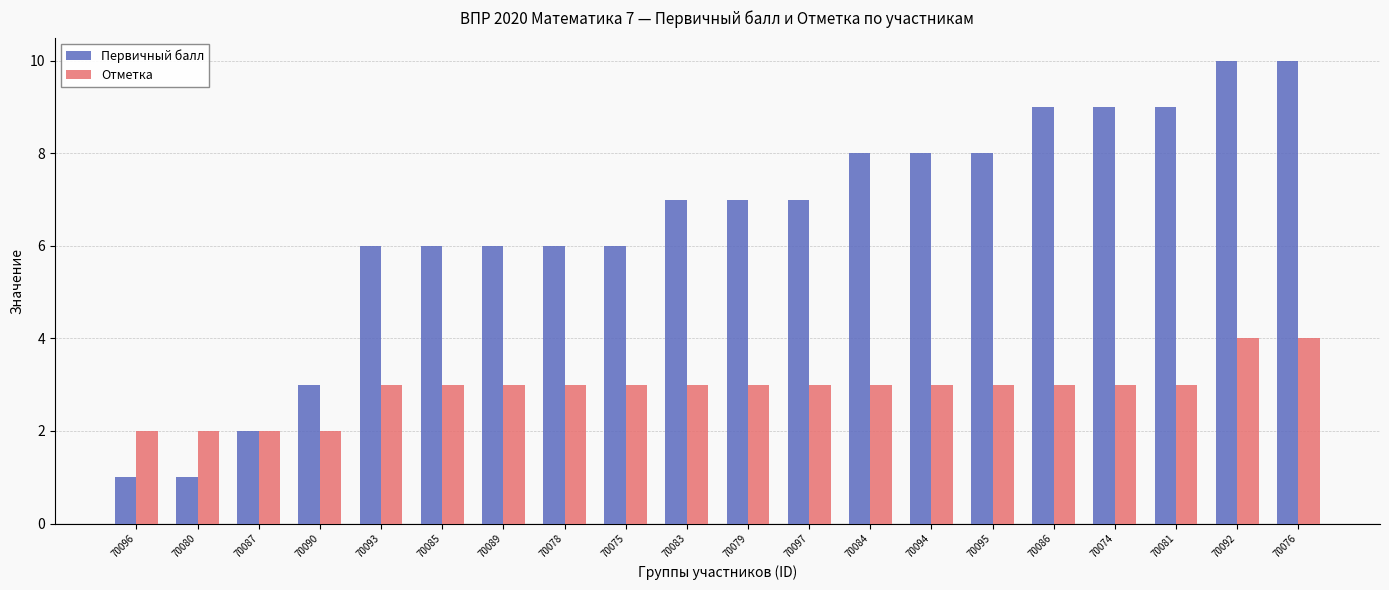

What position from the left is 70074?

17